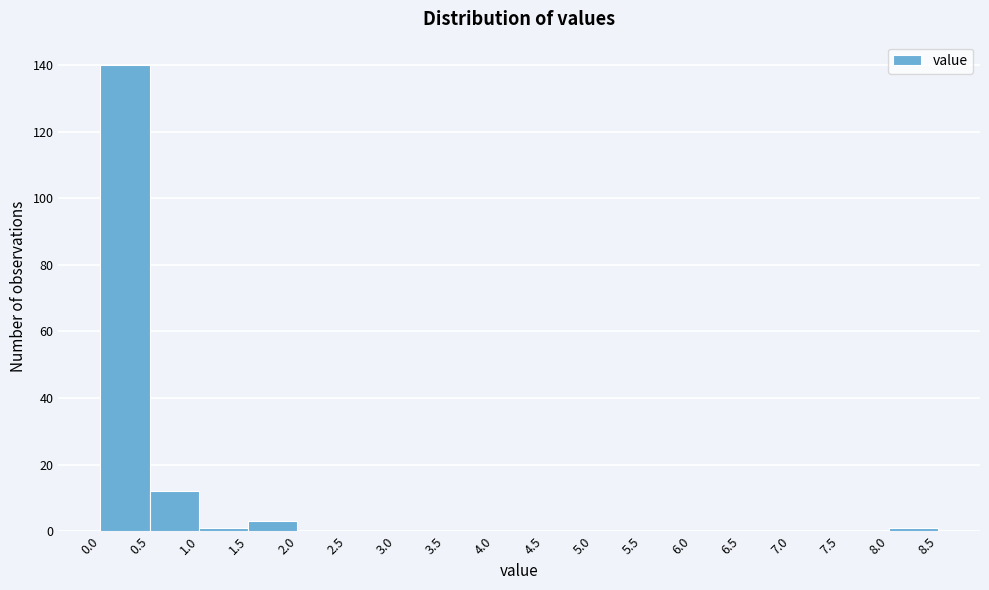

Over which range of the x-axis is the bar tallest?

0.0 to 0.5